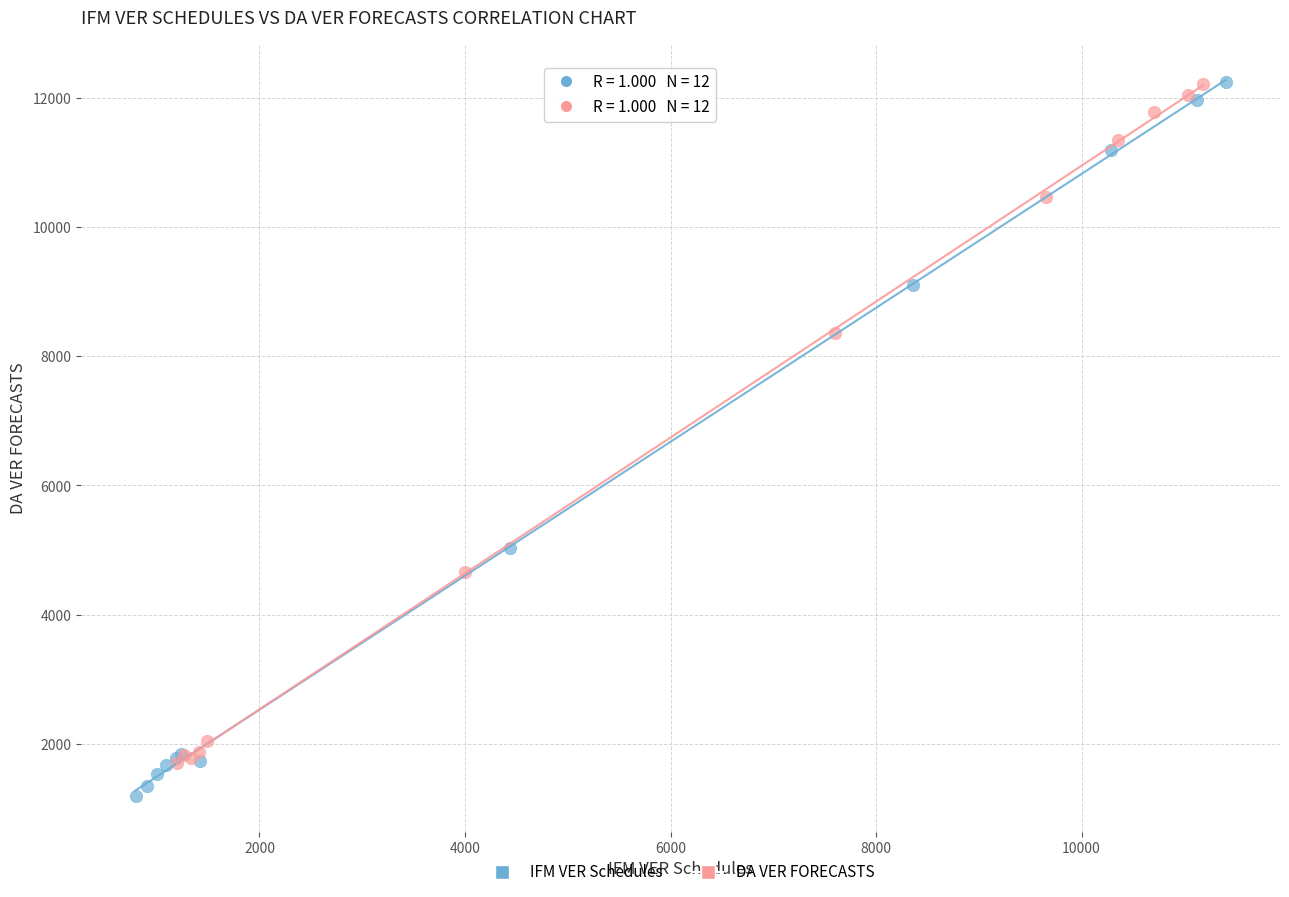

What are all the series names shown in the legend?

IFM VER Schedules, DA VER FORECASTS